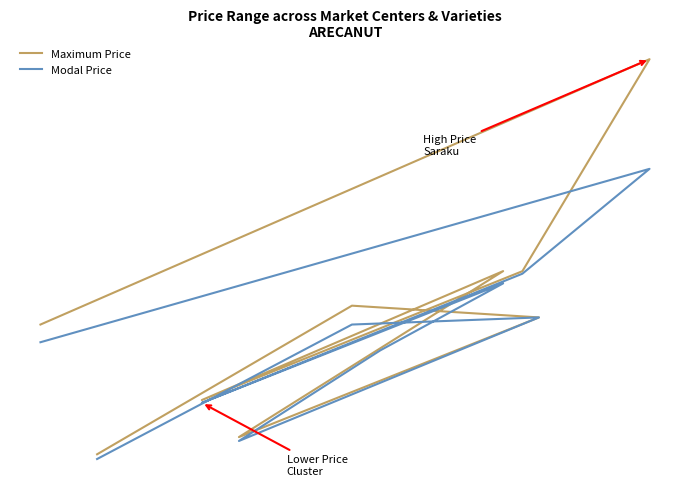

In Modal Price, how many points are higher than both neighbors (excluding endpoints)?

3